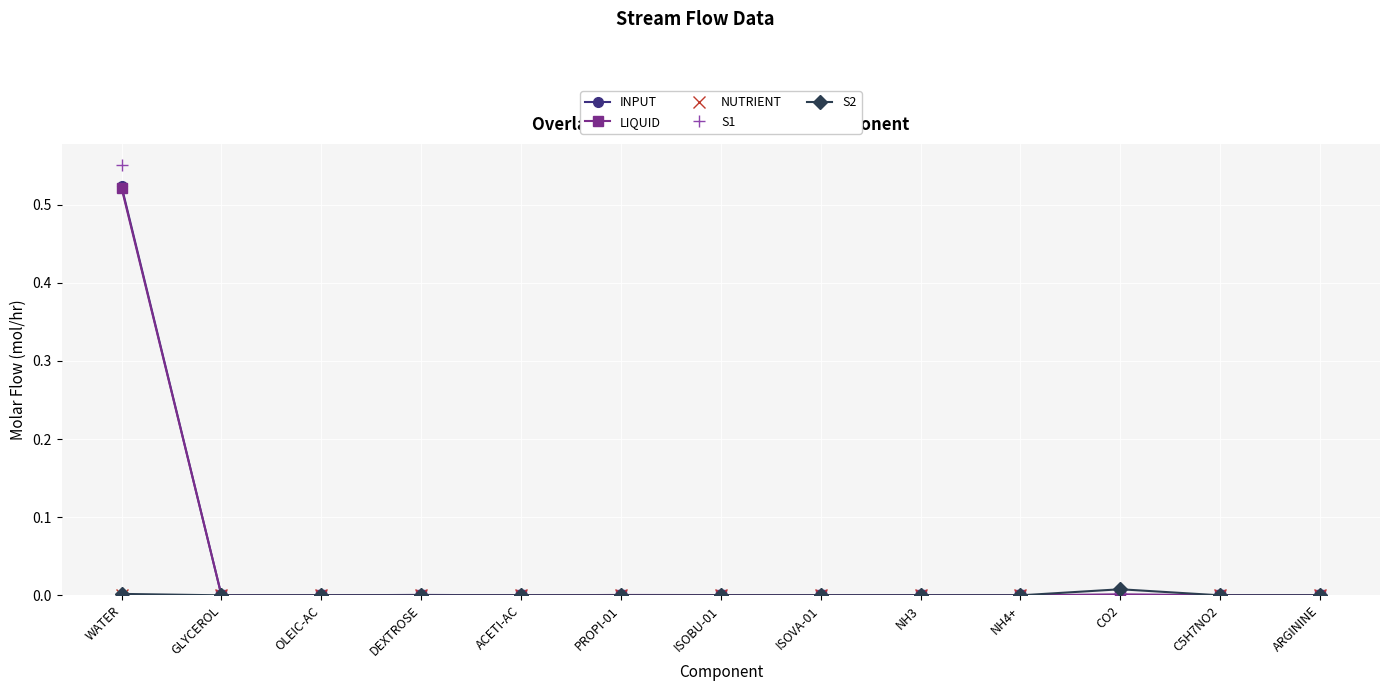

Between WATER and GLYCEROL, which series saw the biggest shift?

S1